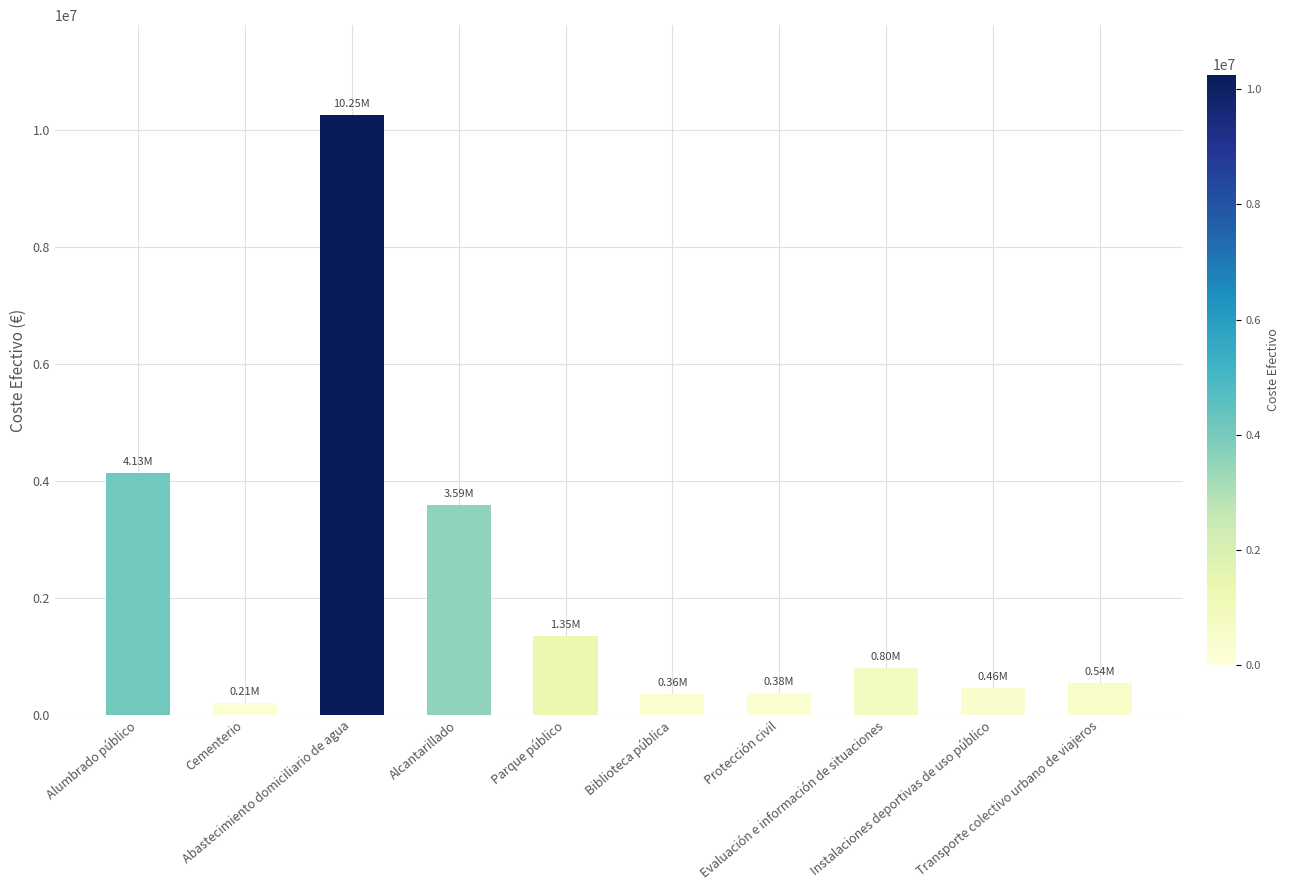

The value at Parque público is 1347066.2. True or false?

True